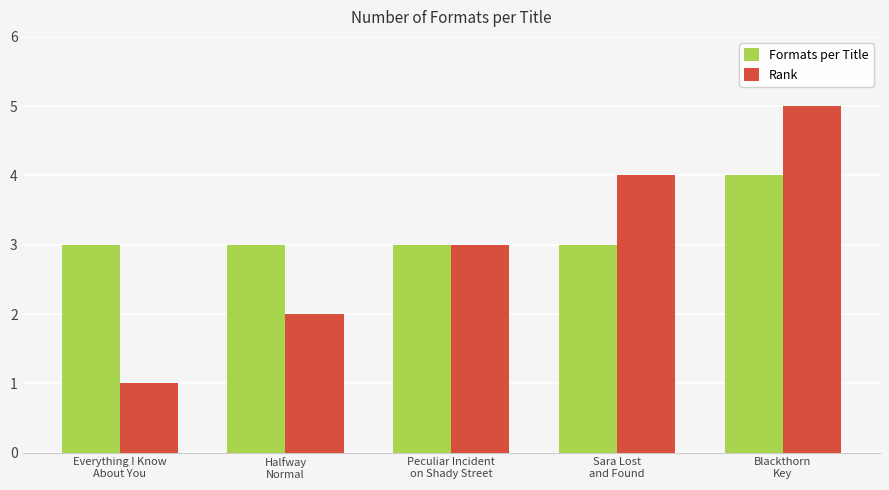

Which series changed the most between Peculiar Incident
on Shady Street and Blackthorn
Key?

Rank